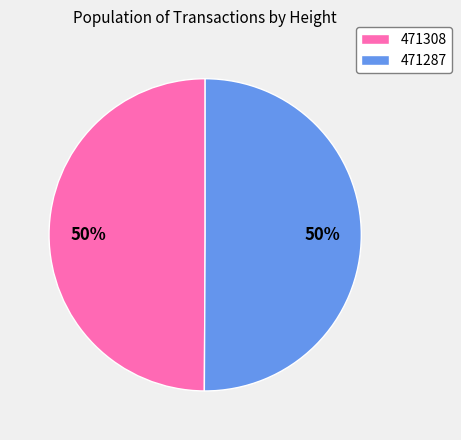

Approximately how many times larger is the value at 471287 compared to 471308?

1.0